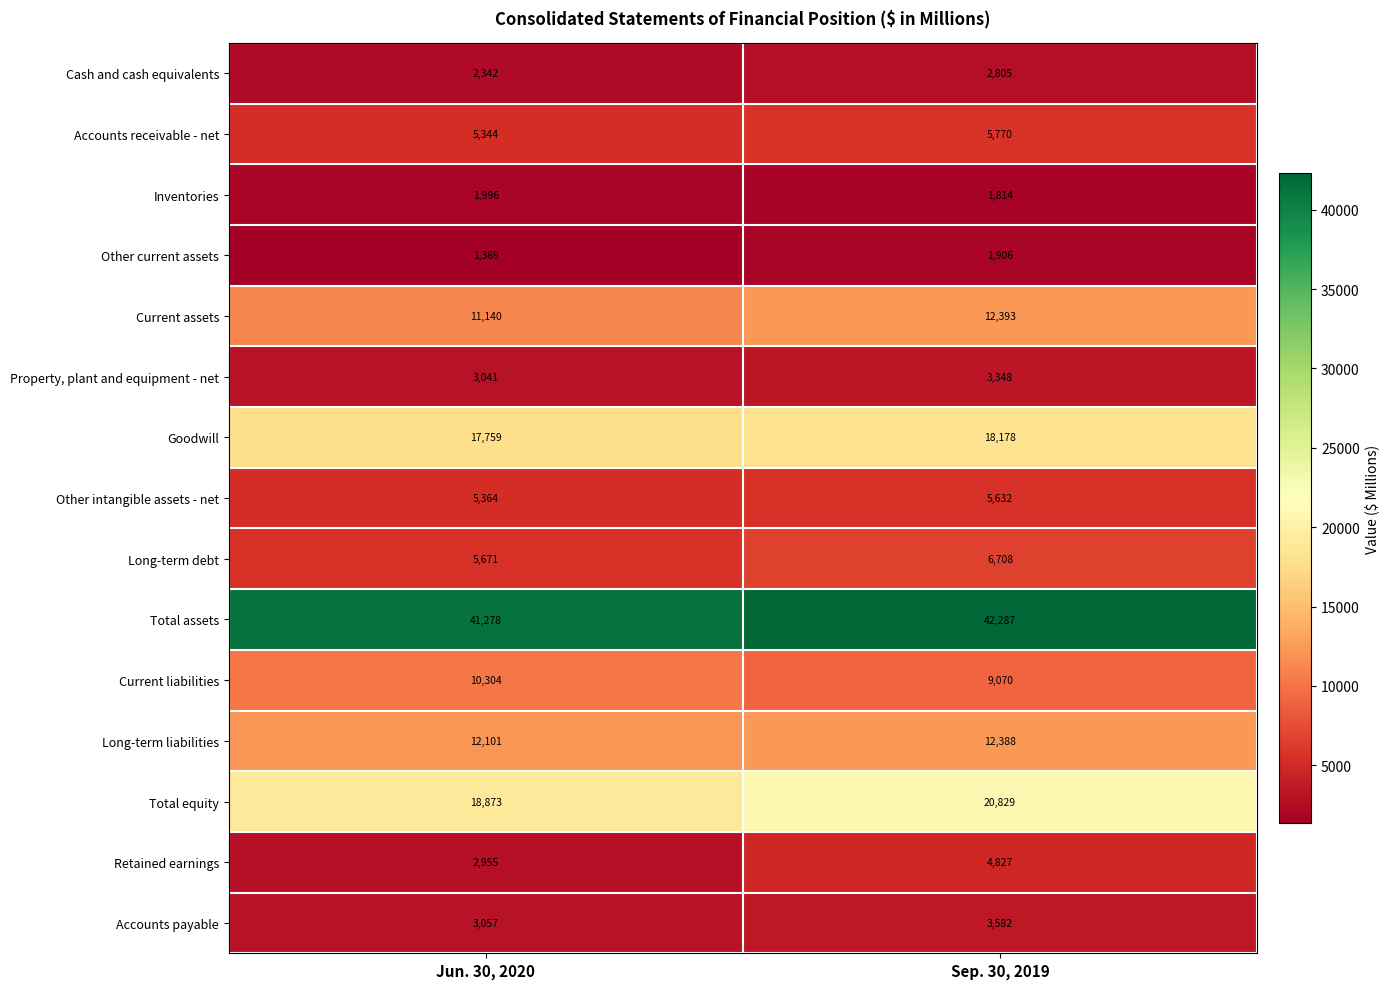

At which label is Accounts receivable - net closest to 5557?

Jun. 30, 2020